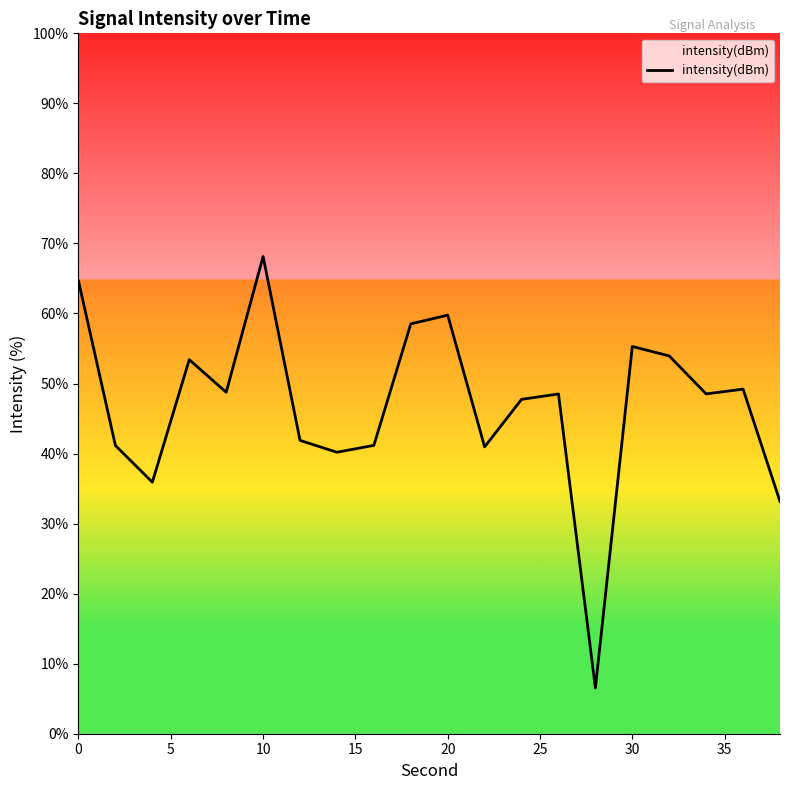

What is the smallest value displayed?

6.5